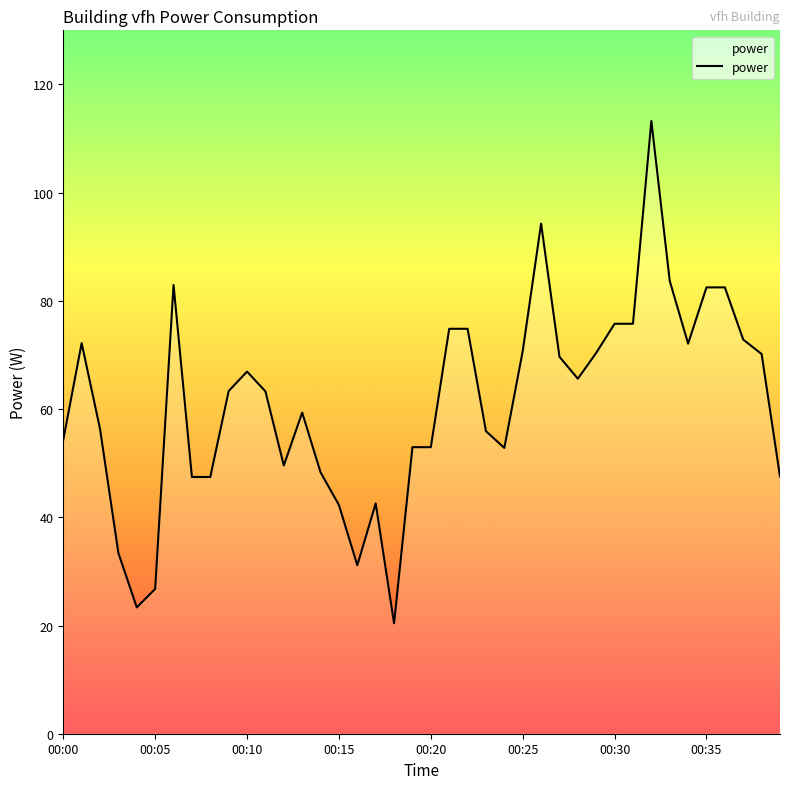

What is the minimum value shown in the chart?

20.4